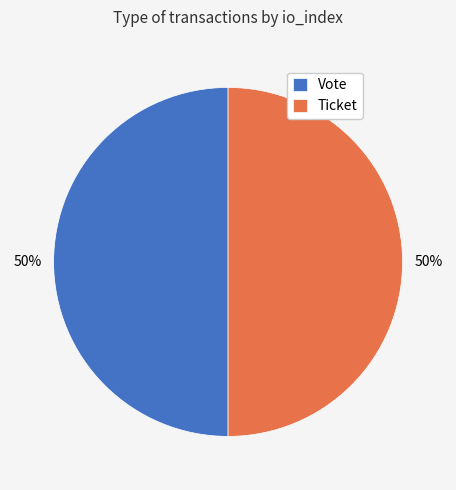

Is it true that Ticket is 37% of the pie?

False